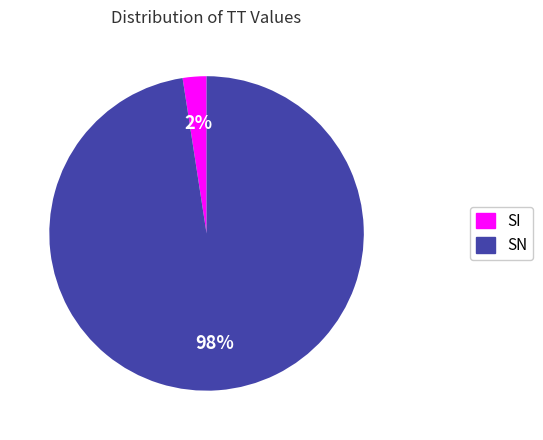

Between SN and SI, which is larger?

SN